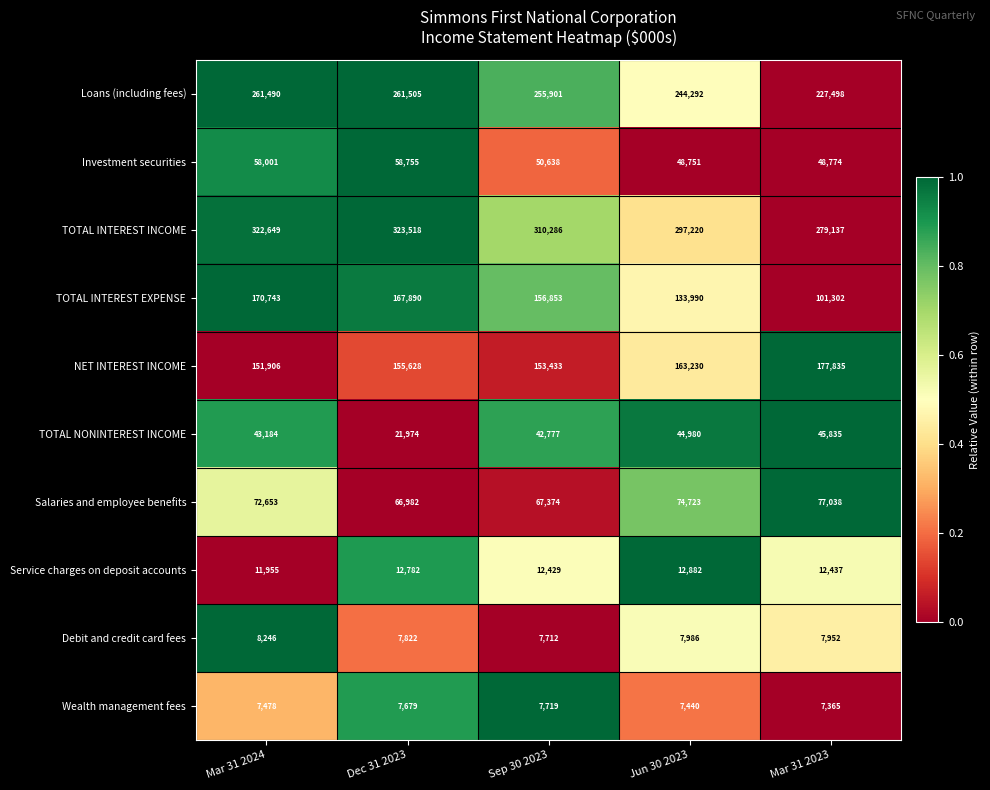

Is it true that TOTAL NONINTEREST INCOME equals 43184 at Mar 31 2024?

True